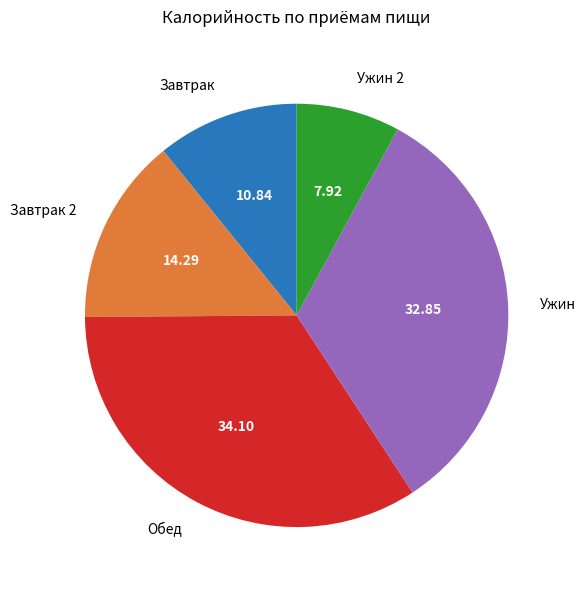

Rank the categories by value from lowest to highest.

Ужин 2, Завтрак, Завтрак 2, Ужин, Обед